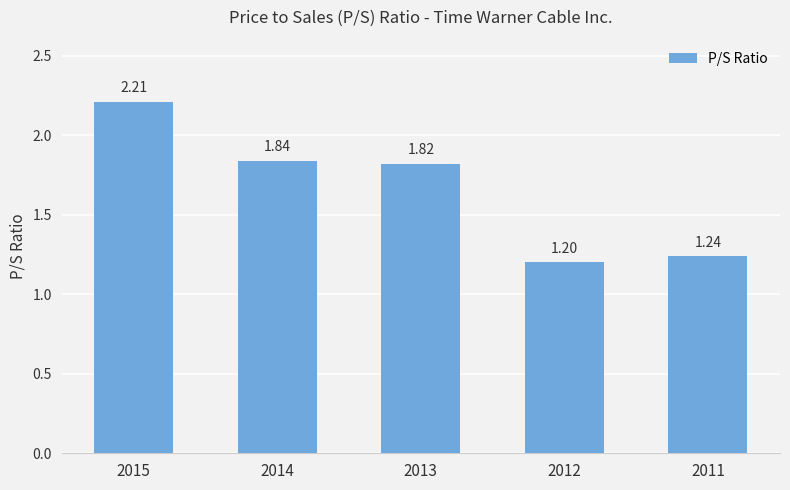

Rank the categories by value from lowest to highest.

2012, 2011, 2013, 2014, 2015